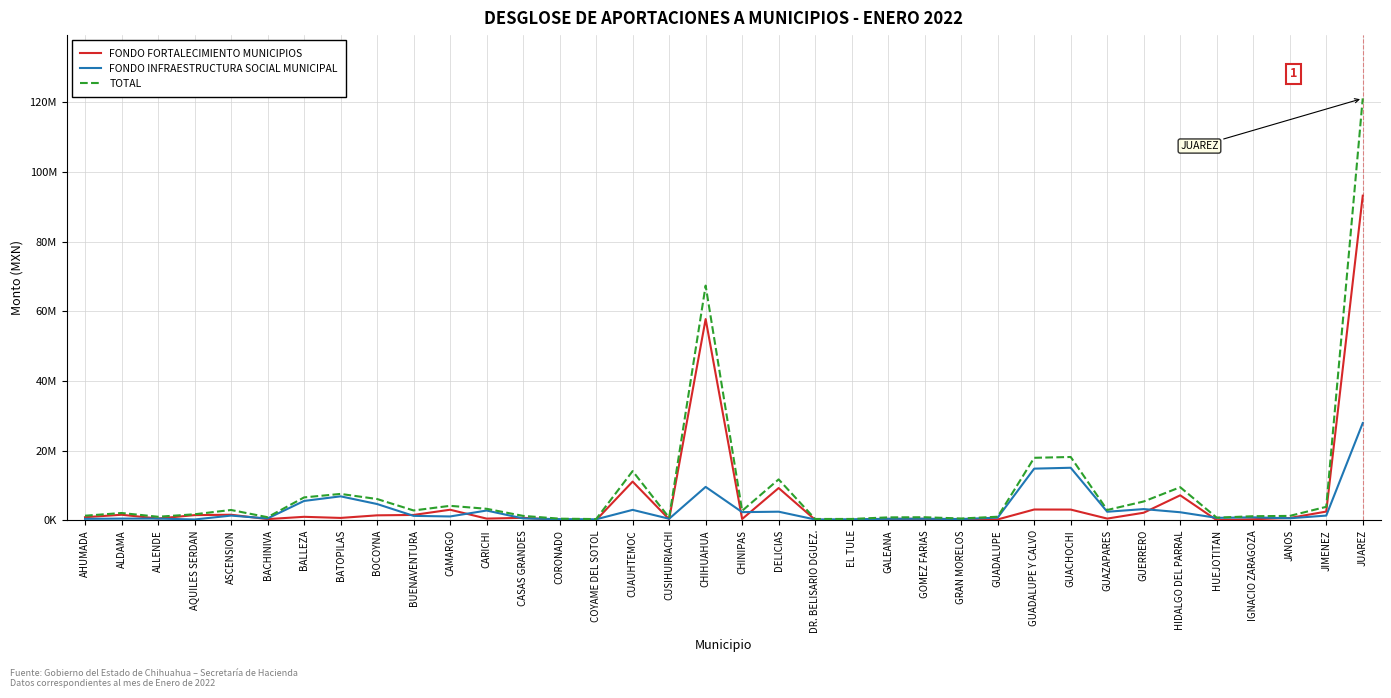

Does the chart have visible grid lines?

Yes